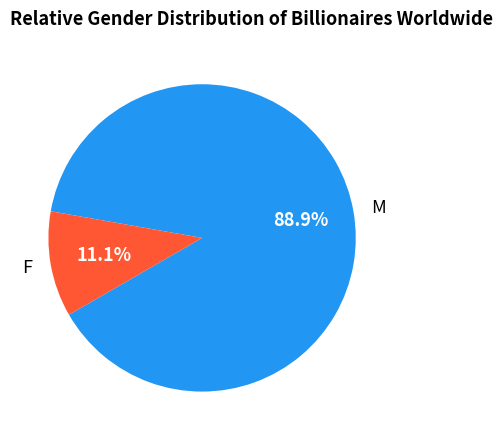

What is the smallest slice in the pie chart?

F